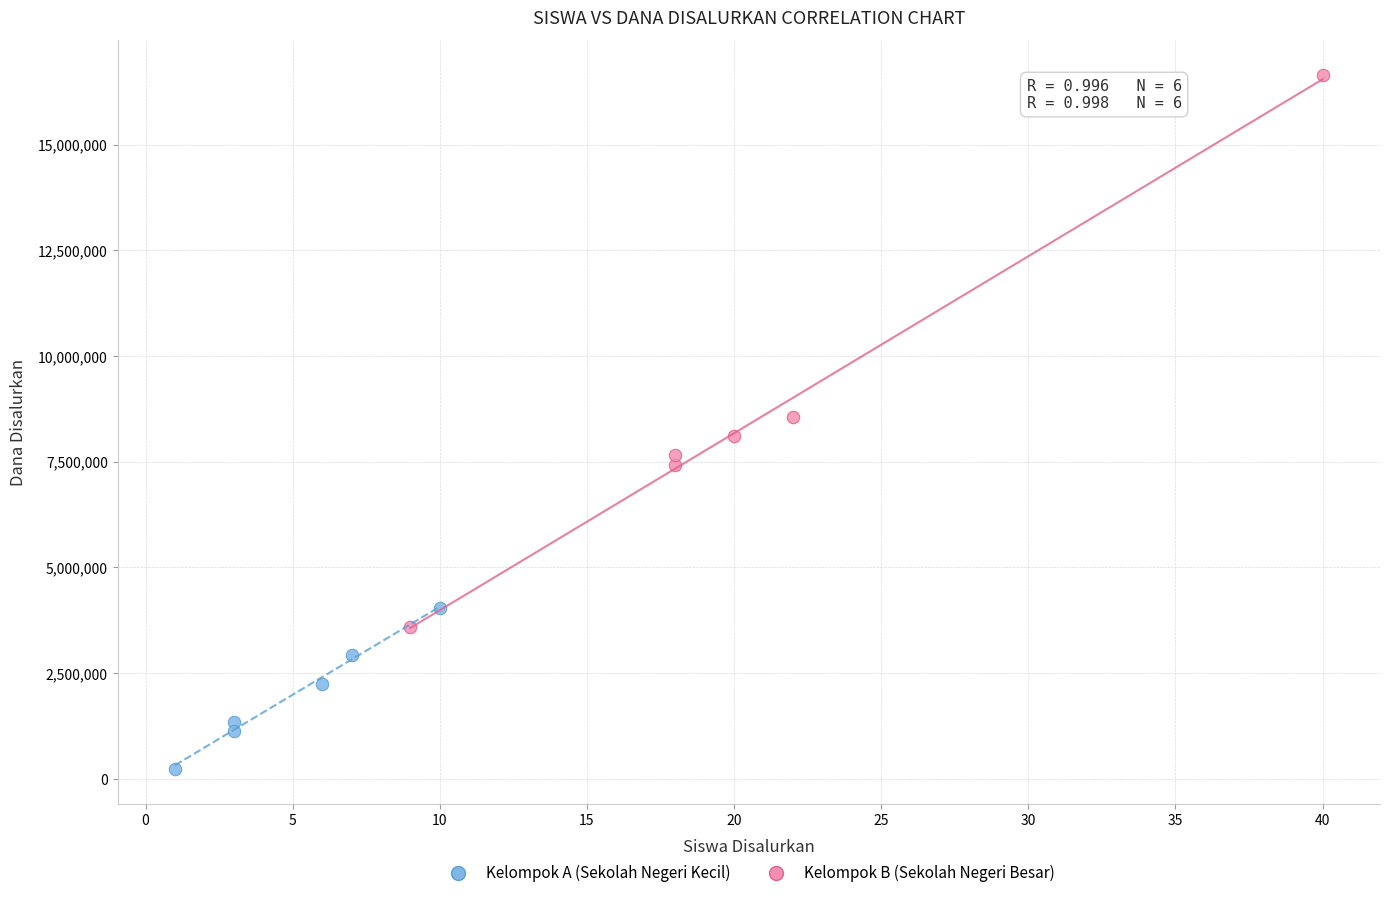

Which series reaches the maximum Y coordinate?

Kelompok B (Sekolah Negeri Besar)